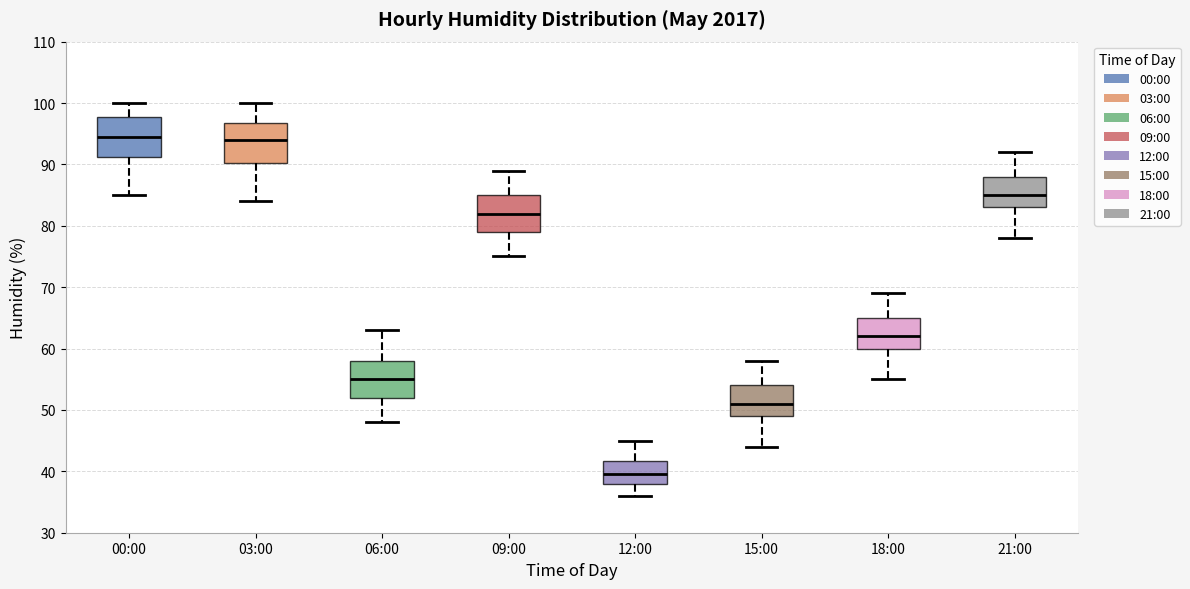

Reading left to right, read every box against the y-axis: the position of its median line, the range the box covers, and the ends of its whiskers. The values are not printed on the chart, so give them approximately, as read against the axis.

00:00: median 95, box 91 to 98, whiskers 85 to 100
03:00: median 94, box 90 to 97, whiskers 84 to 100
06:00: median 55, box 52 to 58, whiskers 48 to 63
09:00: median 82, box 79 to 85, whiskers 75 to 89
12:00: median 40, box 38 to 42, whiskers 36 to 45
15:00: median 51, box 49 to 54, whiskers 44 to 58
18:00: median 62, box 60 to 65, whiskers 55 to 69
21:00: median 85, box 83 to 88, whiskers 78 to 92